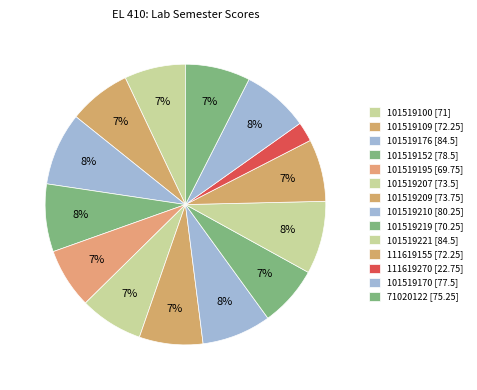

To the nearest percent, what is the difference between the largest and smallest slice percentages?

6%